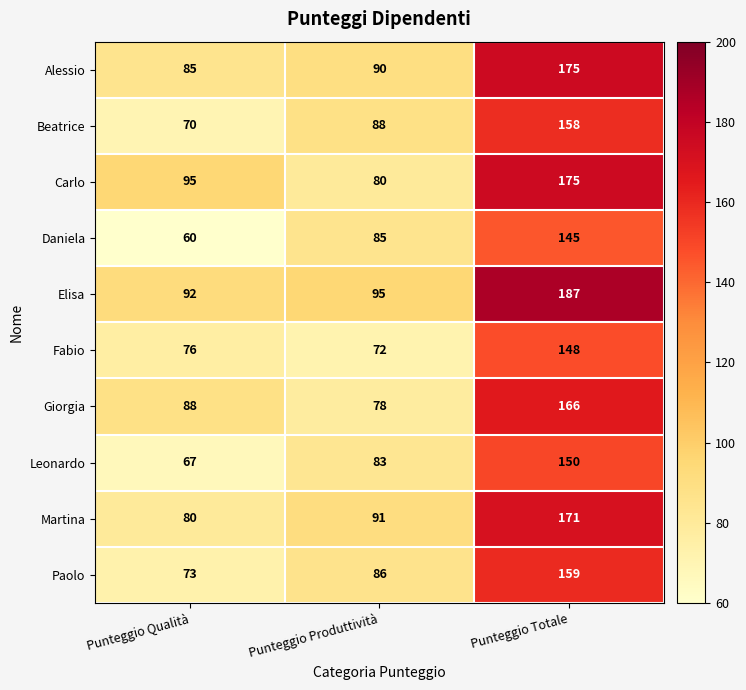

What is the difference between the Beatrice values at Punteggio Produttività and Punteggio Totale?

70